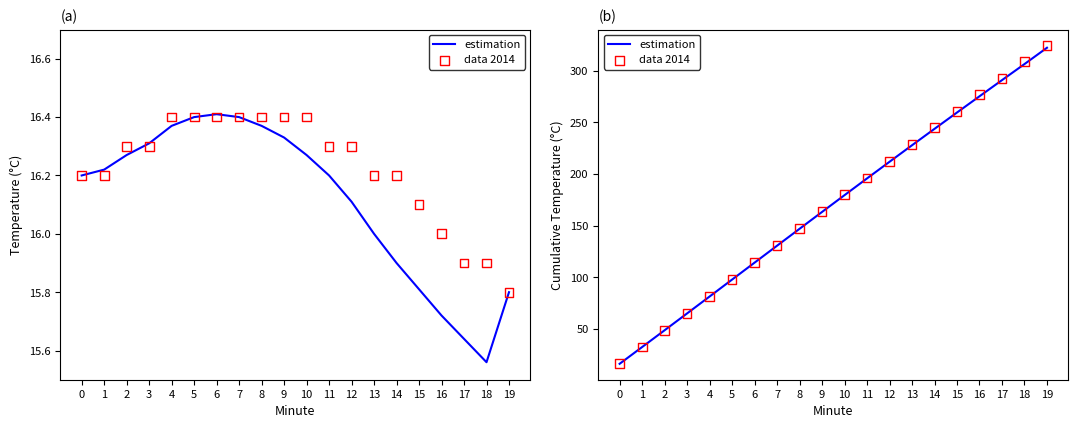

Which series has the largest total across all categories?

data 2014